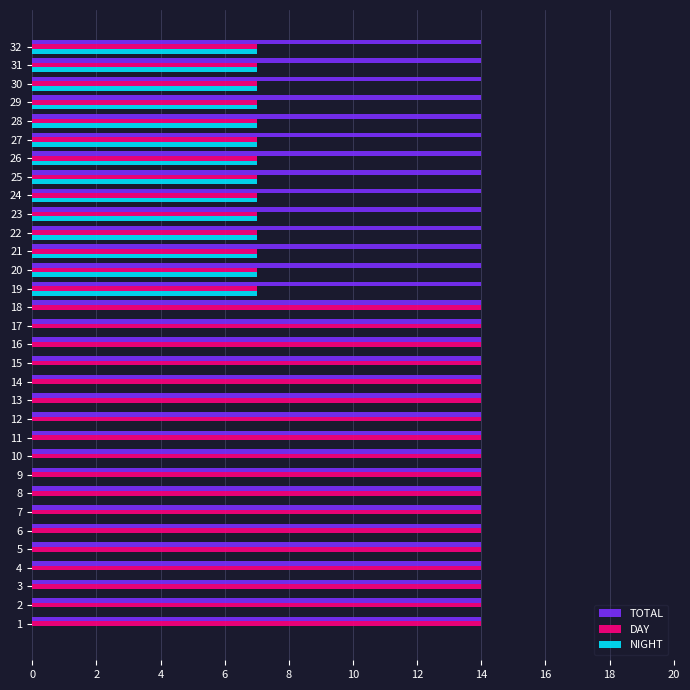

What is the sum of all DAY values?

350